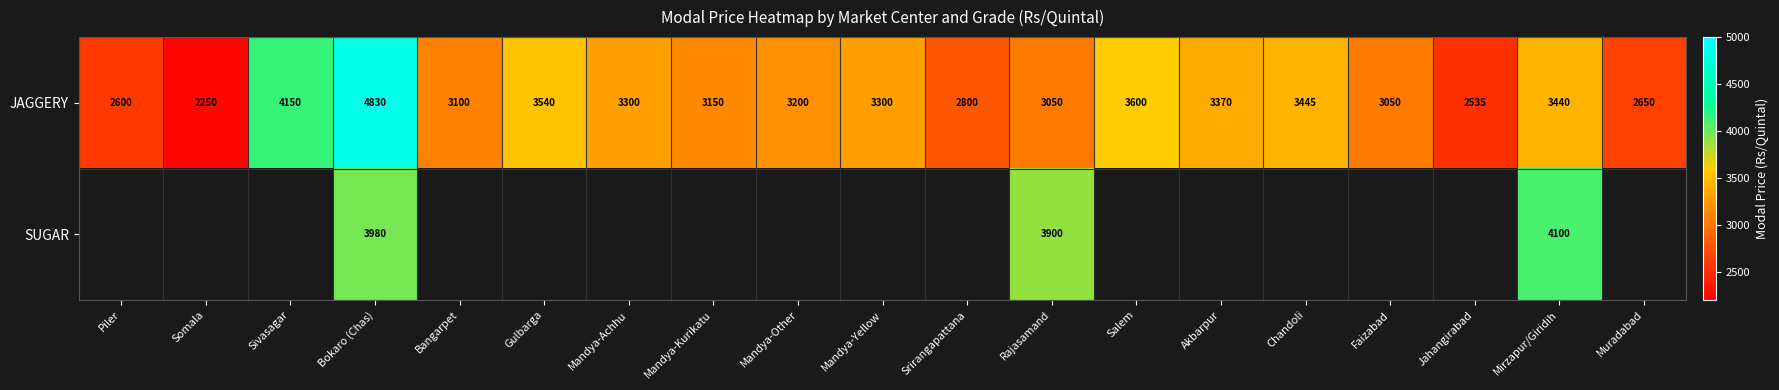

At Mirzapur/Giridih, list the series in order from smallest to largest.

JAGGERY, SUGAR